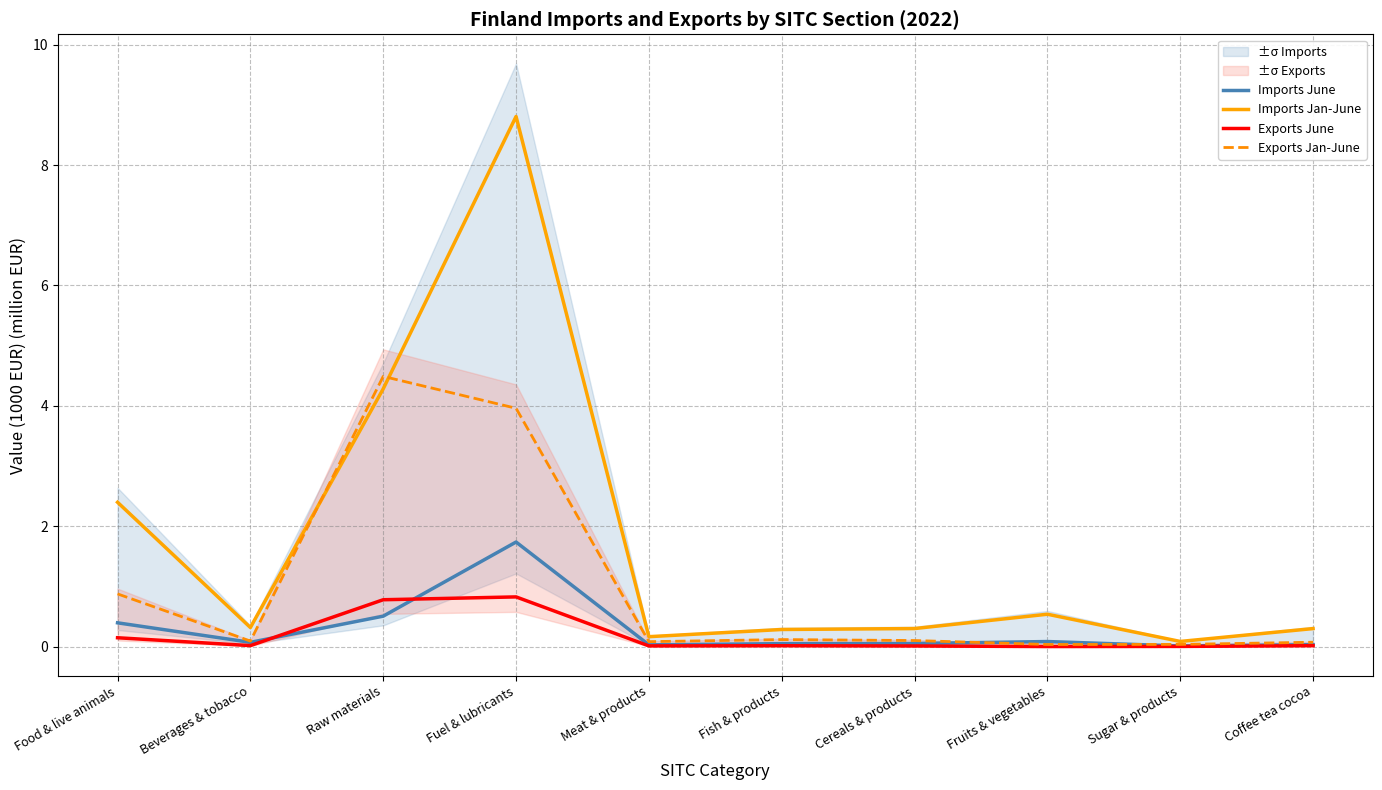

What is the difference between the highest and lowest values at Meat & products?

0.2